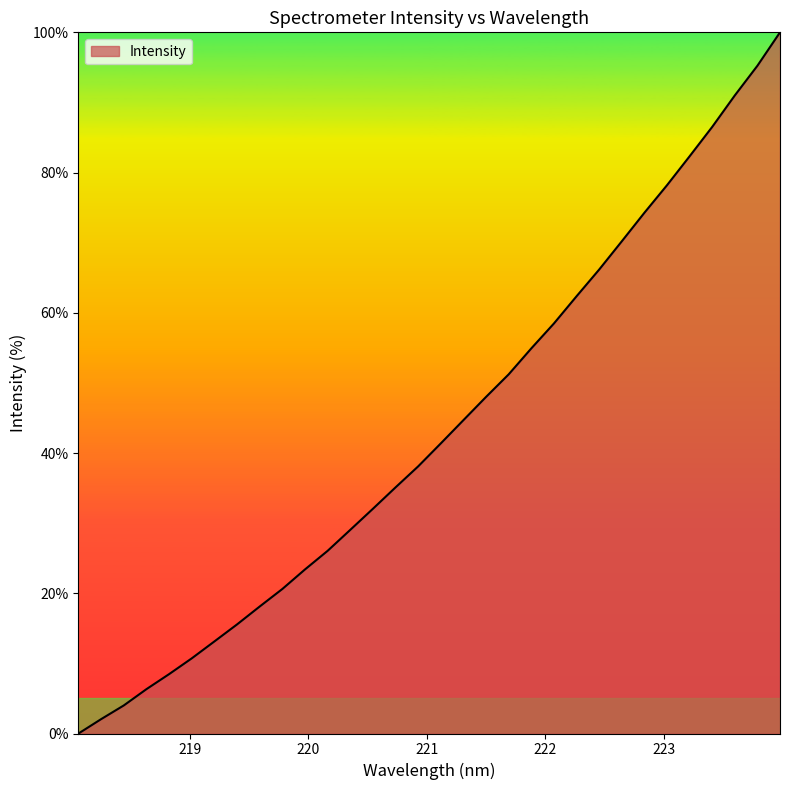

What is the difference between the maximum and minimum values?

100.0